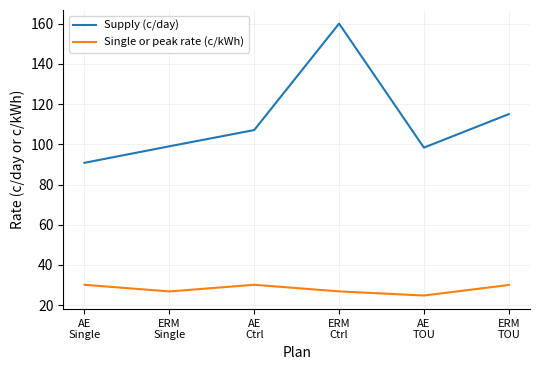

True or false: Supply (c/day) has more than 1 points higher than both neighbors.

False